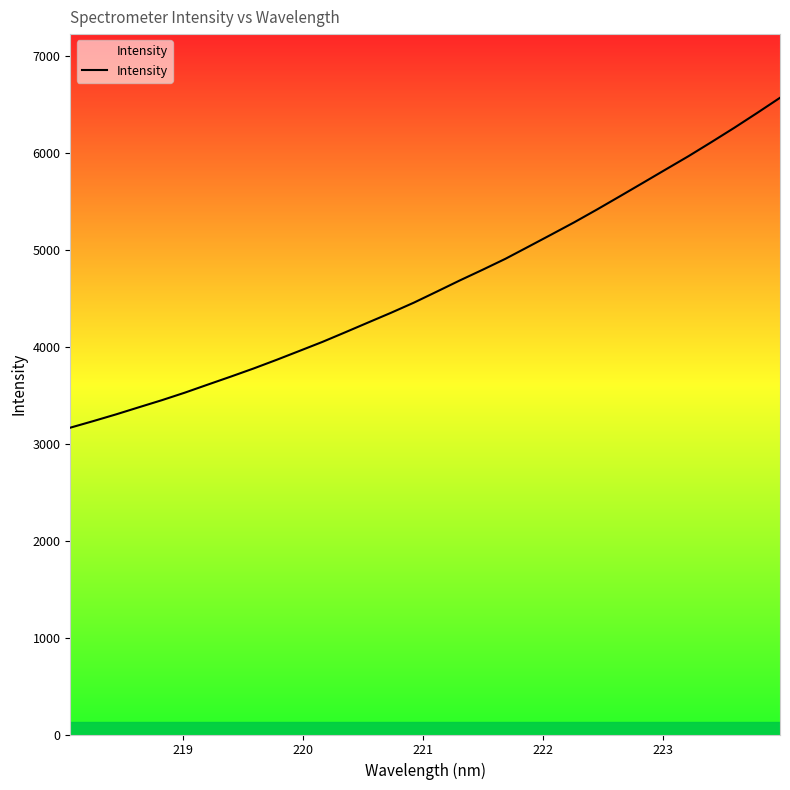

How many lines are shown in the chart?

1